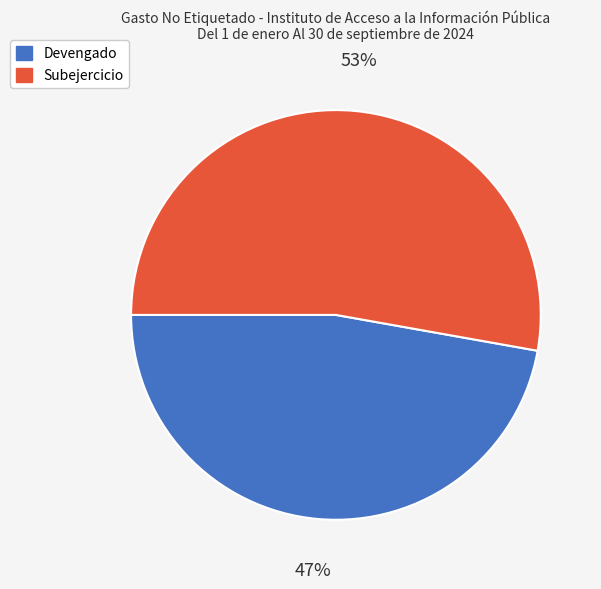

What is the ratio of the value at Subejercicio to the value at Devengado?

1.1